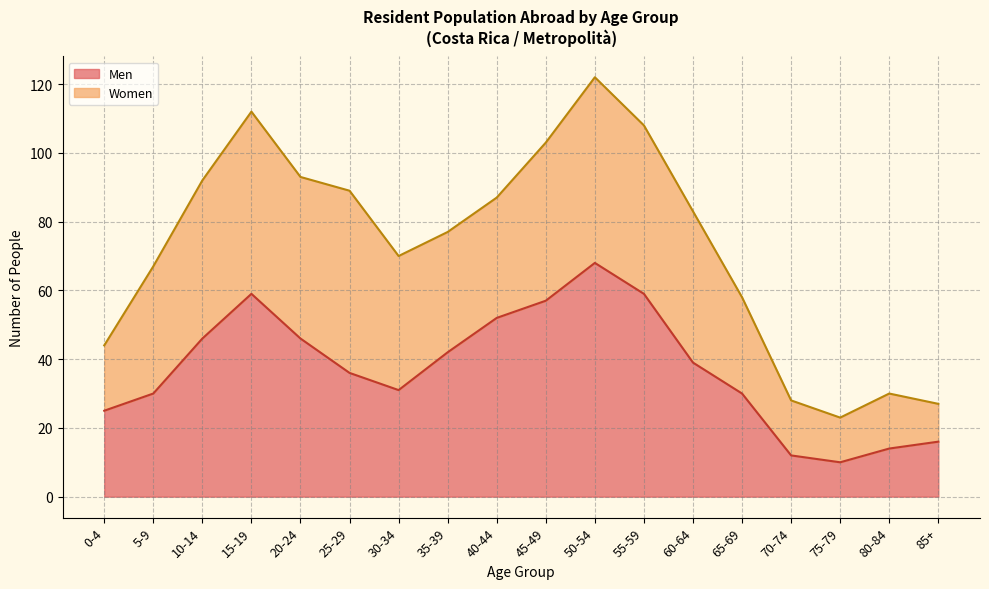

What is the difference between the maximum and minimum values?

58